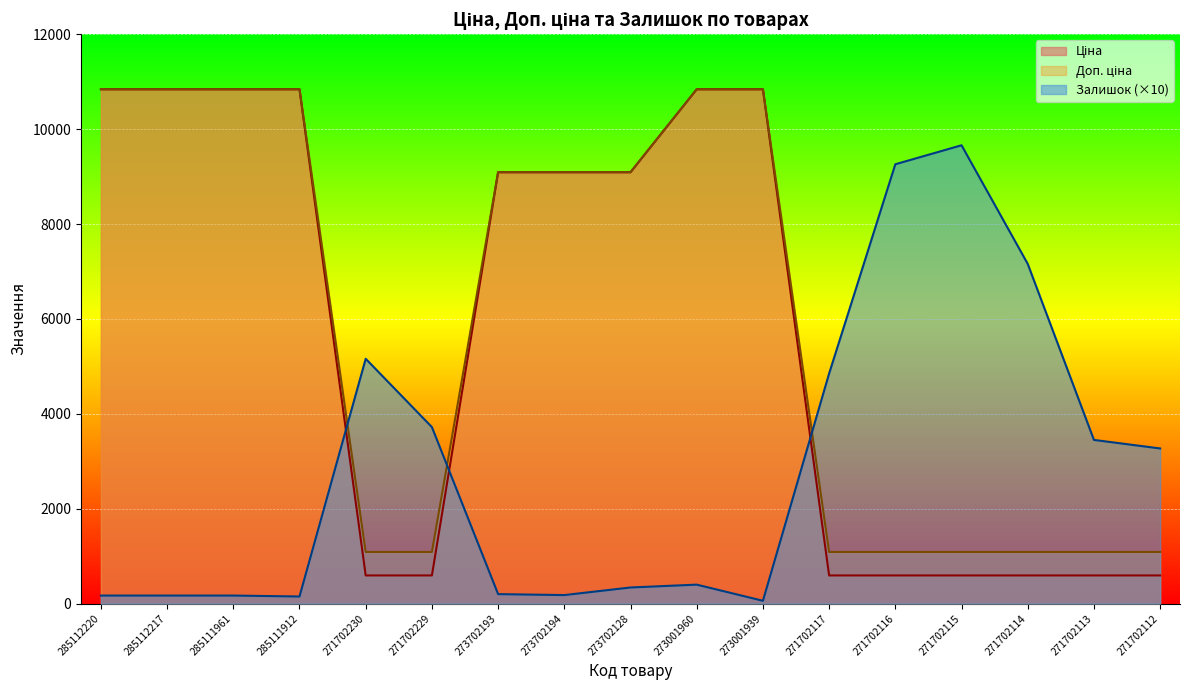

Which series has the largest total across all categories?

Доп. ціна